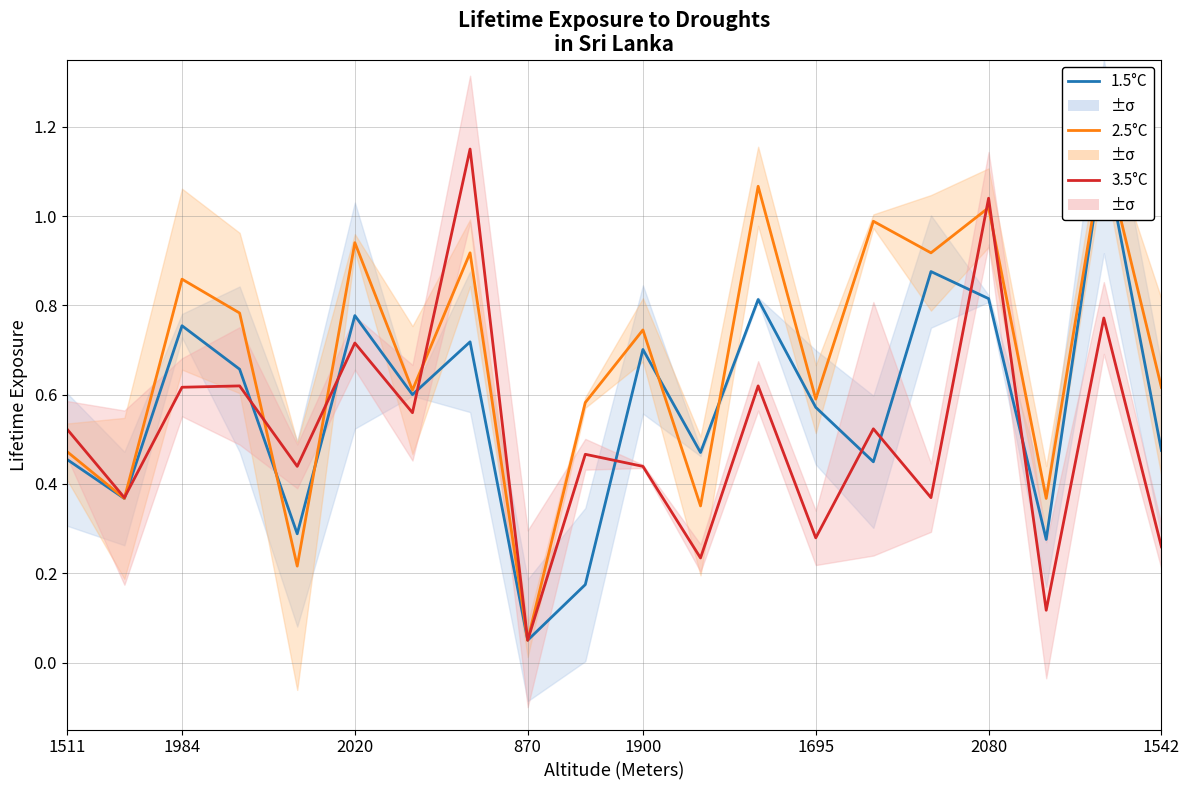

What is the sum of the 1.5°C values at 16 and 14?

1.3